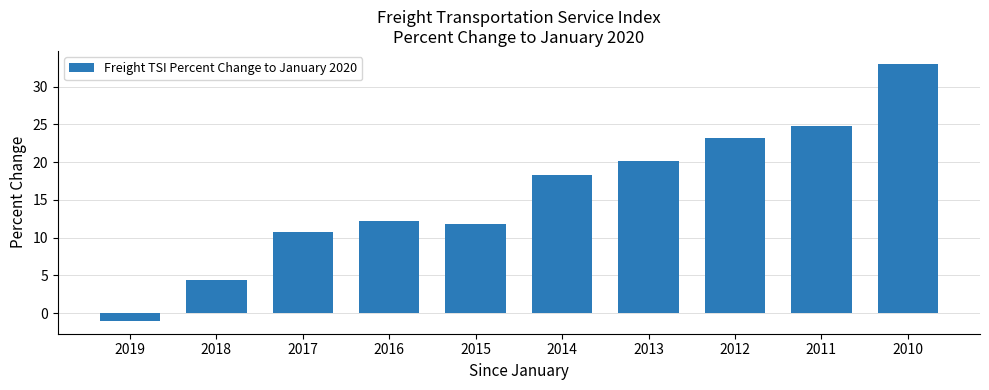

List the labels in order of value, largest first.

2010, 2011, 2012, 2013, 2014, 2016, 2015, 2017, 2018, 2019